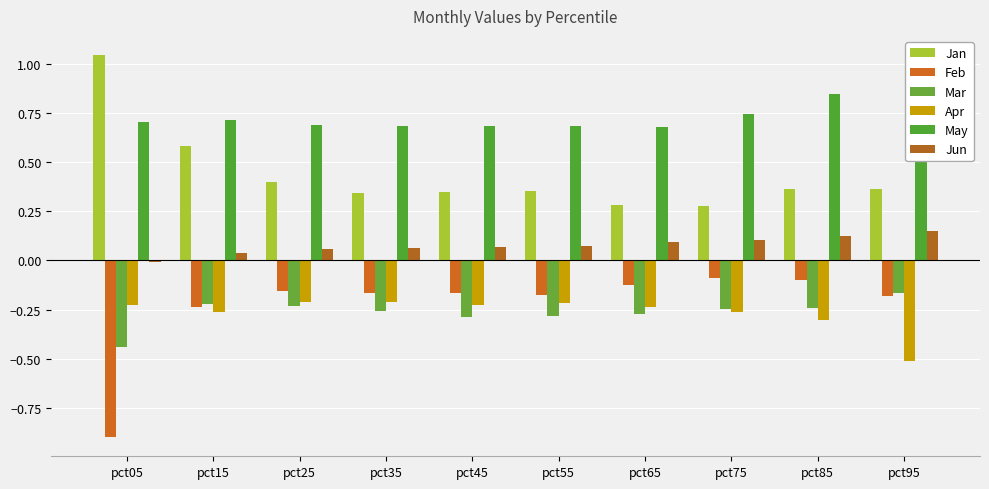

Which has a higher value, pct05 or pct45?

pct05